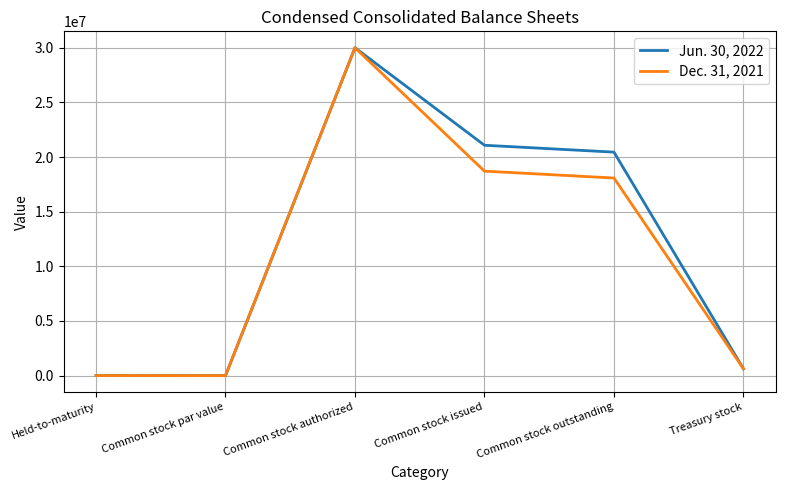

The Jun. 30, 2022 series shows 20448799 at Common stock outstanding. True or false?

True